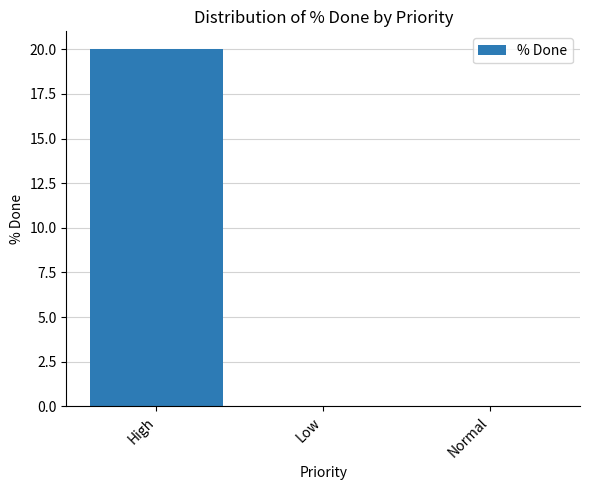

Count the values in the range 0 to 20.

3